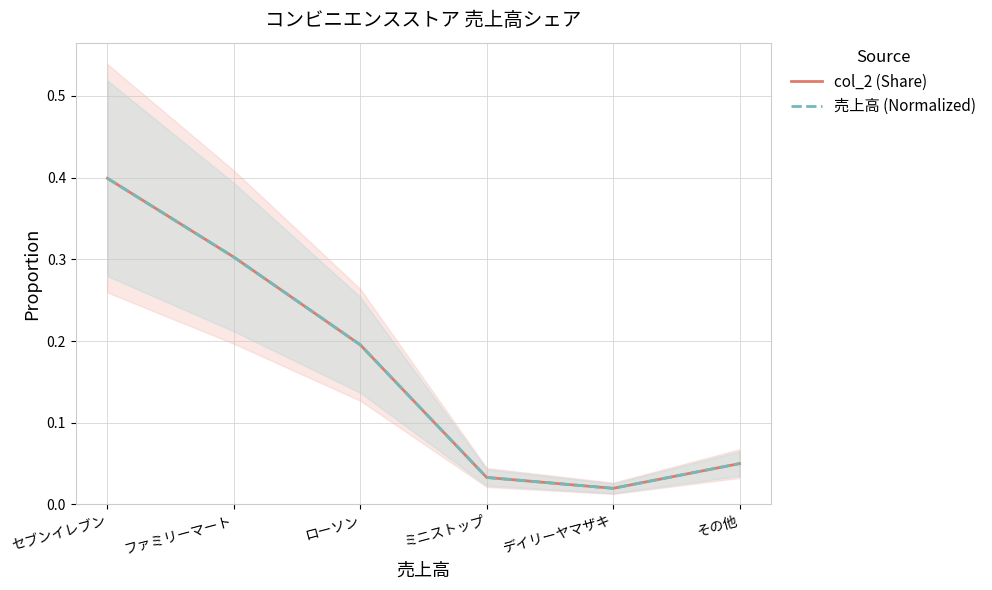

Where is the first local minimum for 売上高 (Normalized)?

デイリーヤマザキ